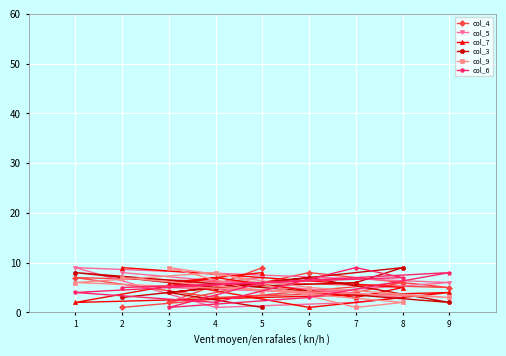

Is the value of col_9 at 5 greater than the value of col_3 at 5?

Yes